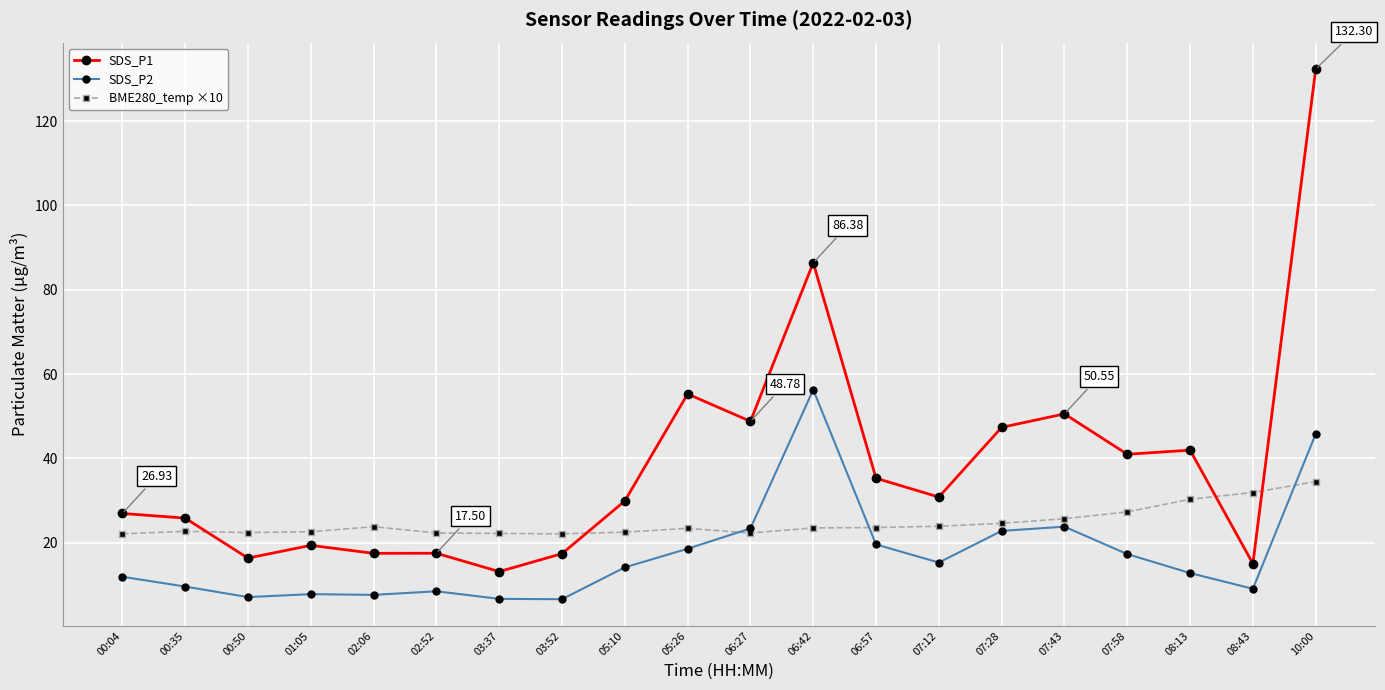

Where is BME280_temp ×10 nearest to the value 28?

07:58